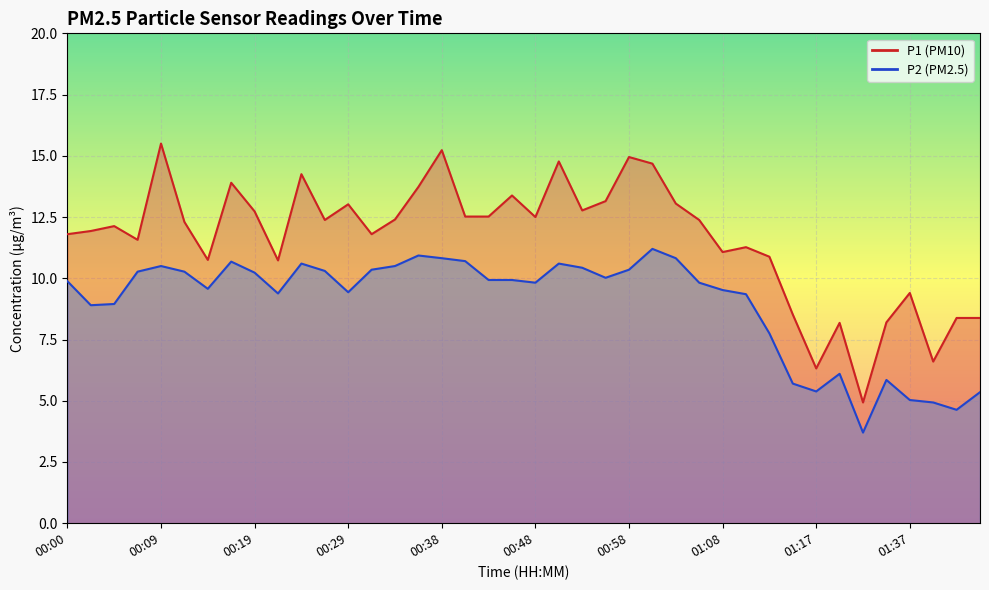

What position from the right is 00:31?

27